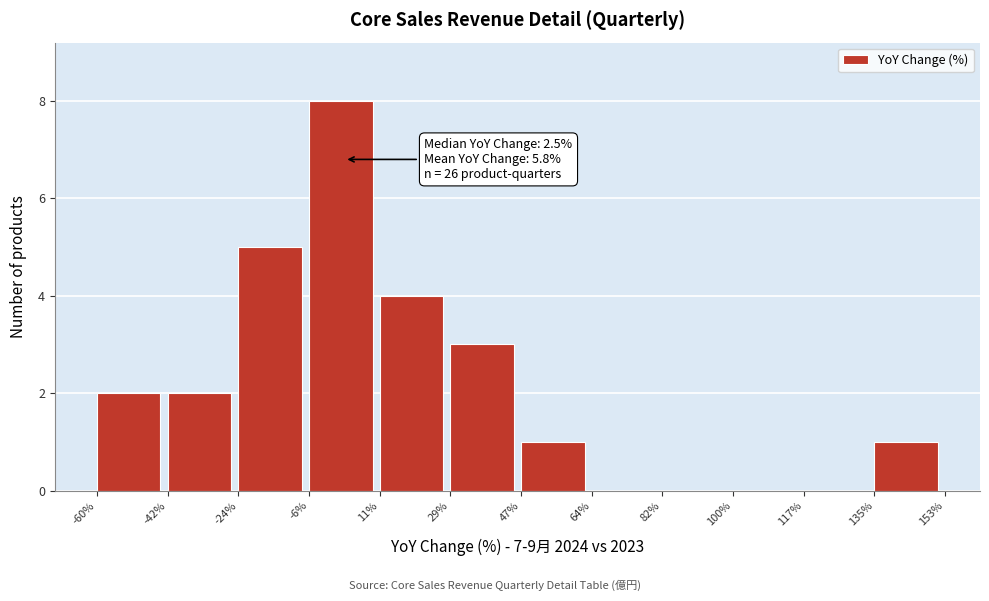

Which range on the x-axis has the tallest bar?

-6% to 11%